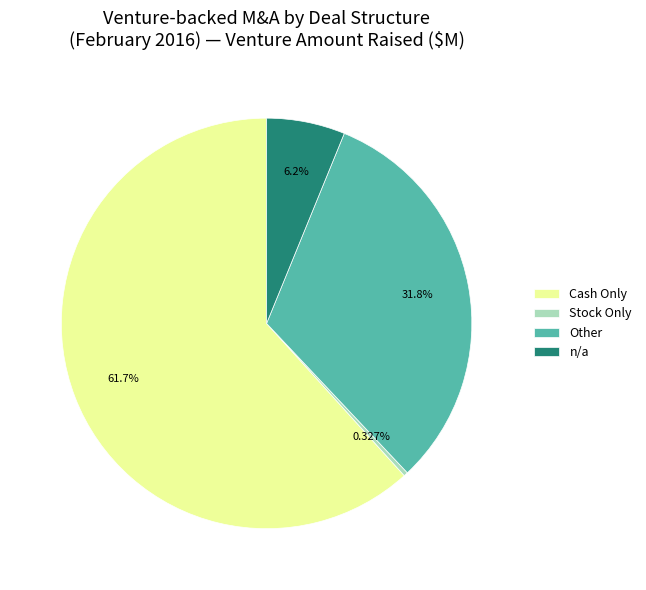

Which has a higher value, n/a or Cash Only?

Cash Only